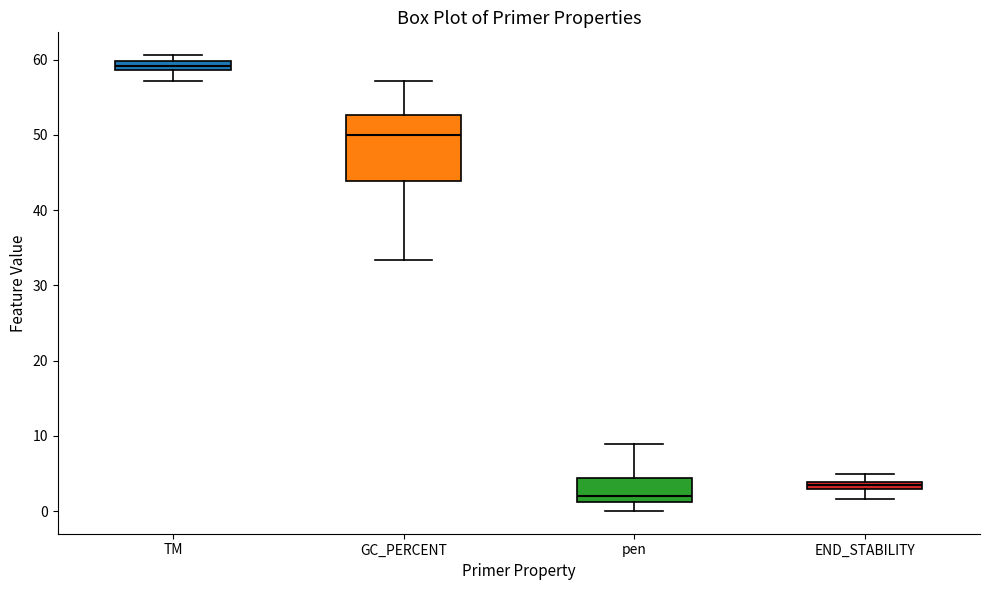

Which box is the tallest, from its lower edge to its upper edge?

GC_PERCENT